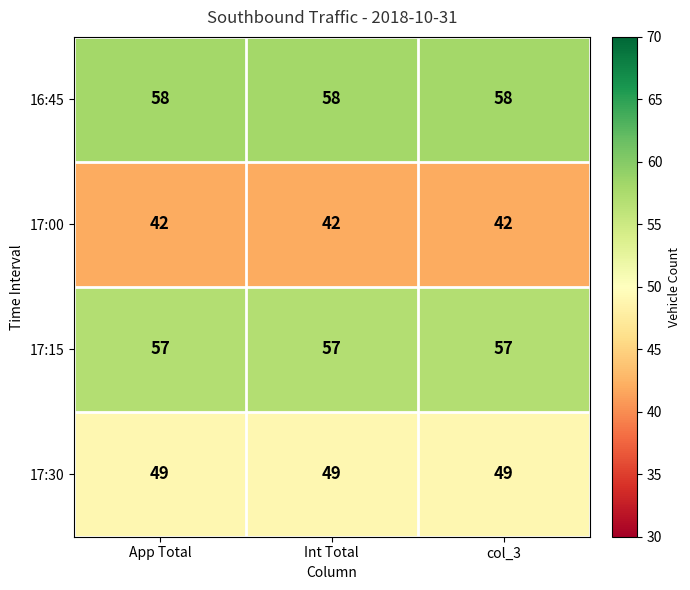

What is the highest value of the 17:30 series?

49